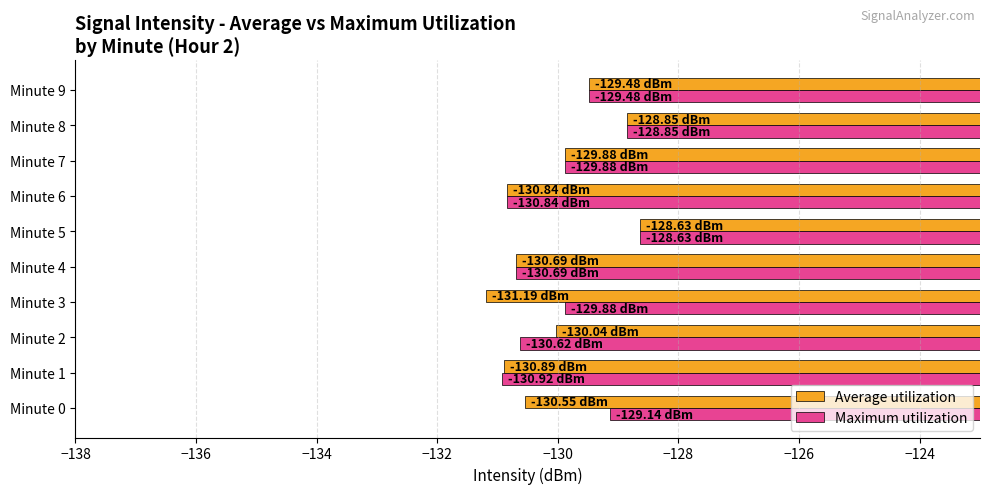

What are all the series names shown in the legend?

Average utilization, Maximum utilization